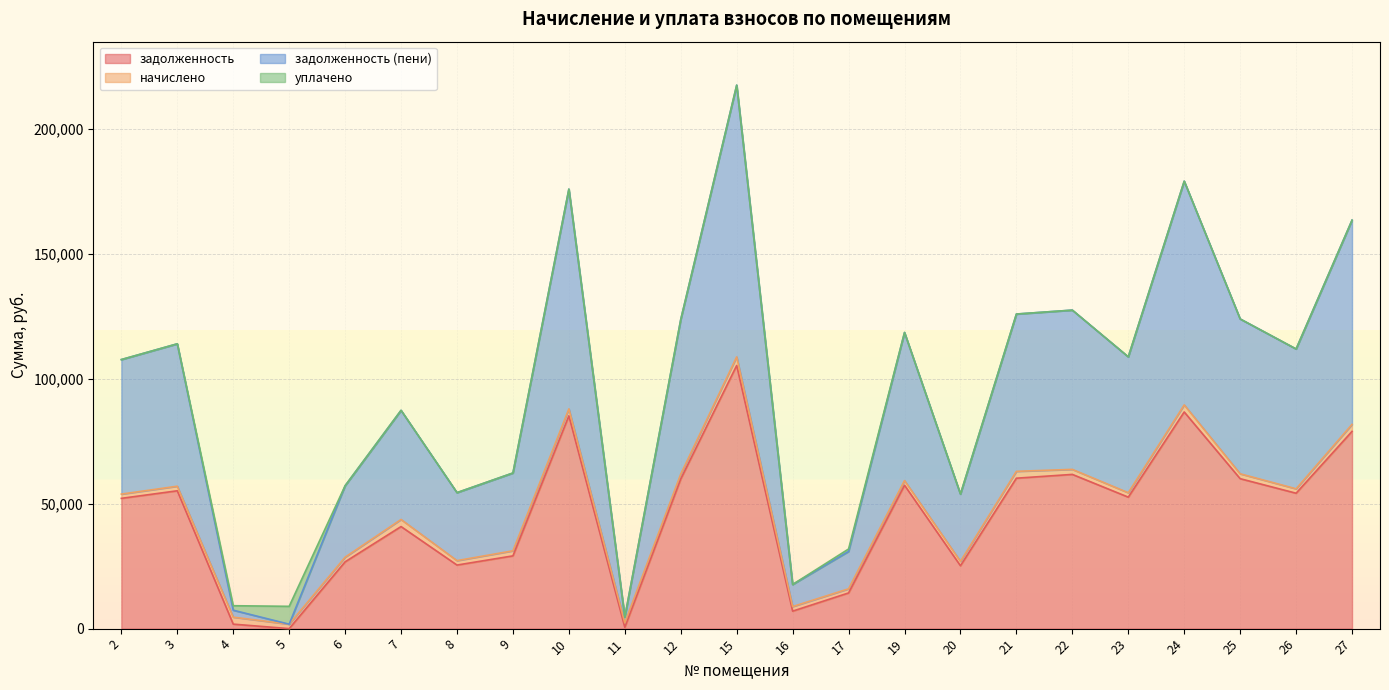

True or false: задолженность and задолженность (пени) intersect in this chart.

False